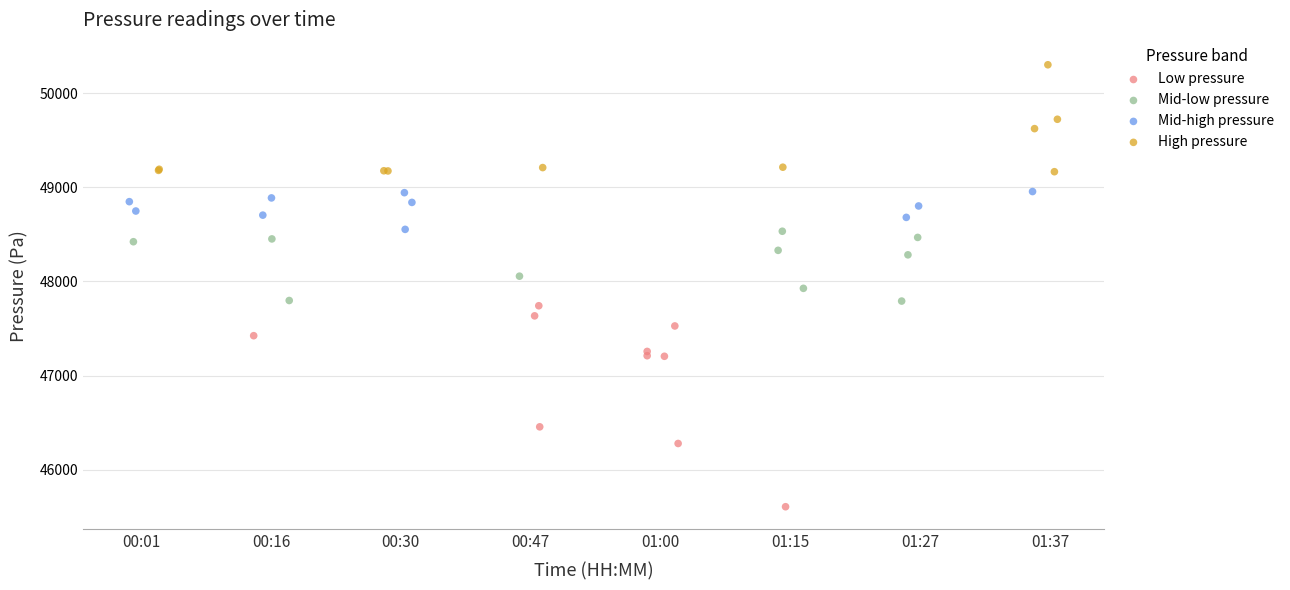

Which series contains the highest Y value?

High pressure